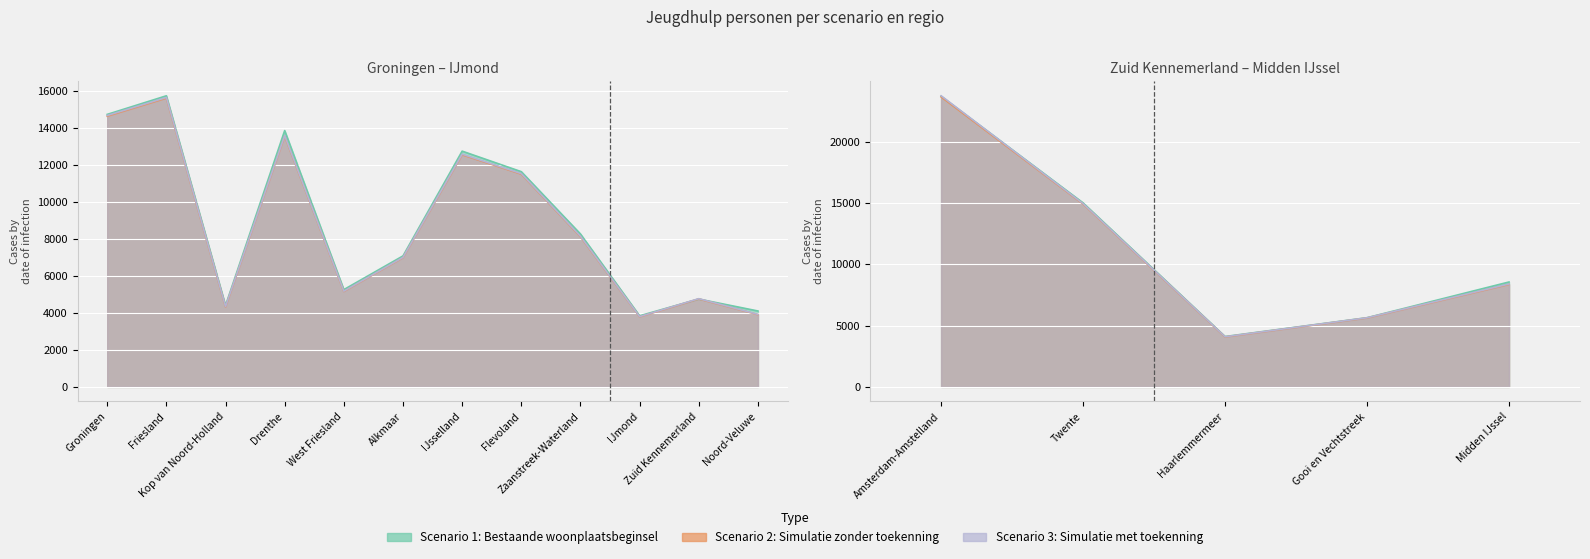

How many times do Scenario 1: Bestaande woonplaatsbeginsel and Scenario 3: Simulatie met toekenning cross each other?

4